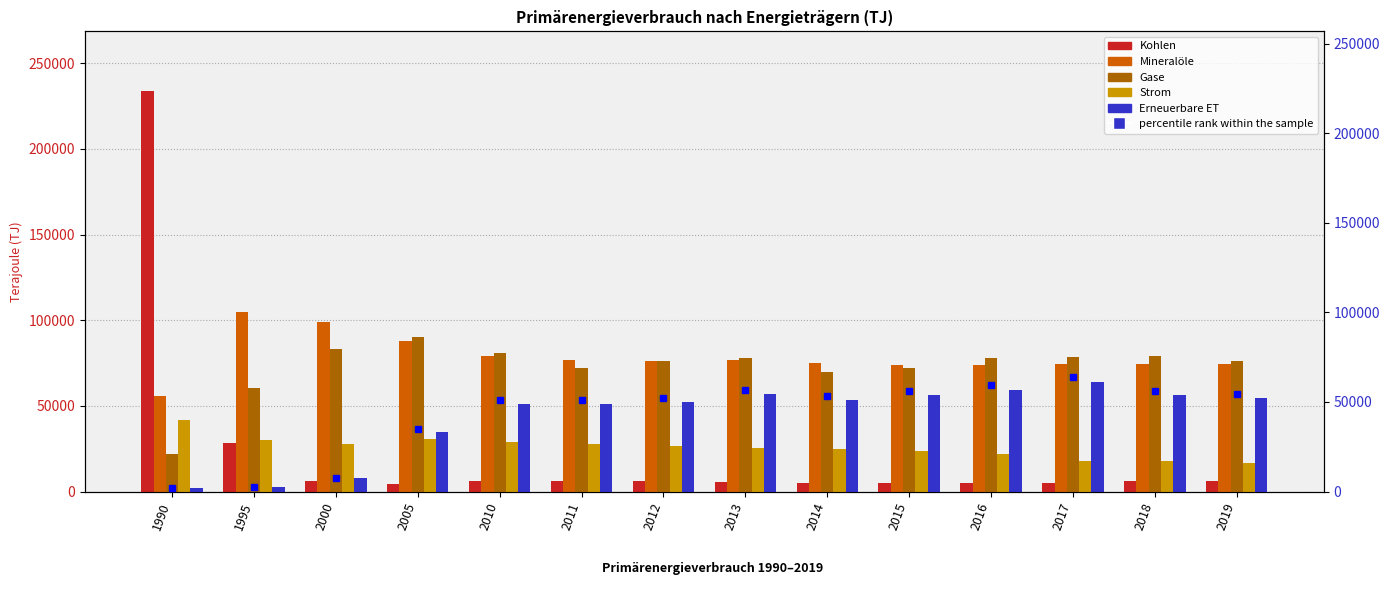

What is the highest value of the Mineralöle series?

104788.5